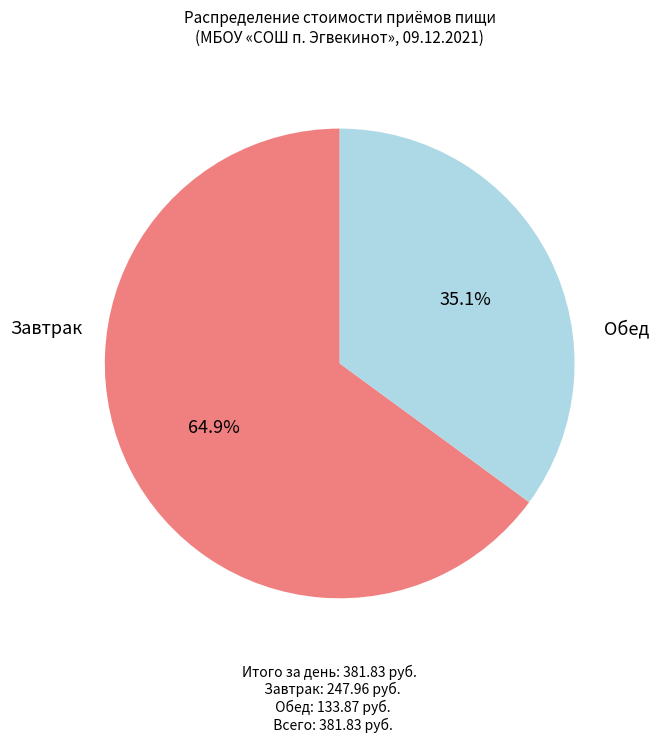

Which category has the biggest portion of the pie?

Завтрак